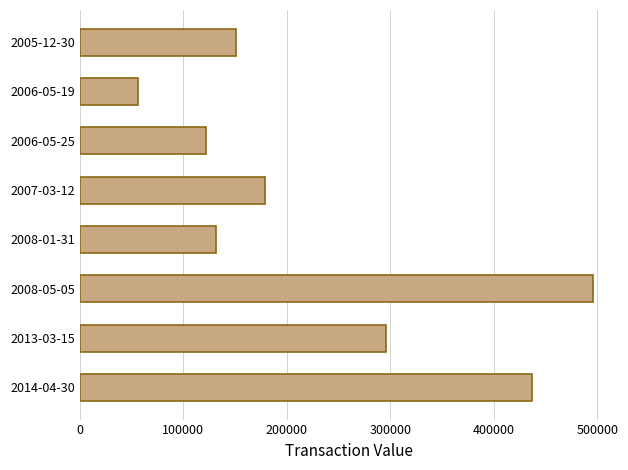

What is the difference between the second highest and second lowest values?

313976